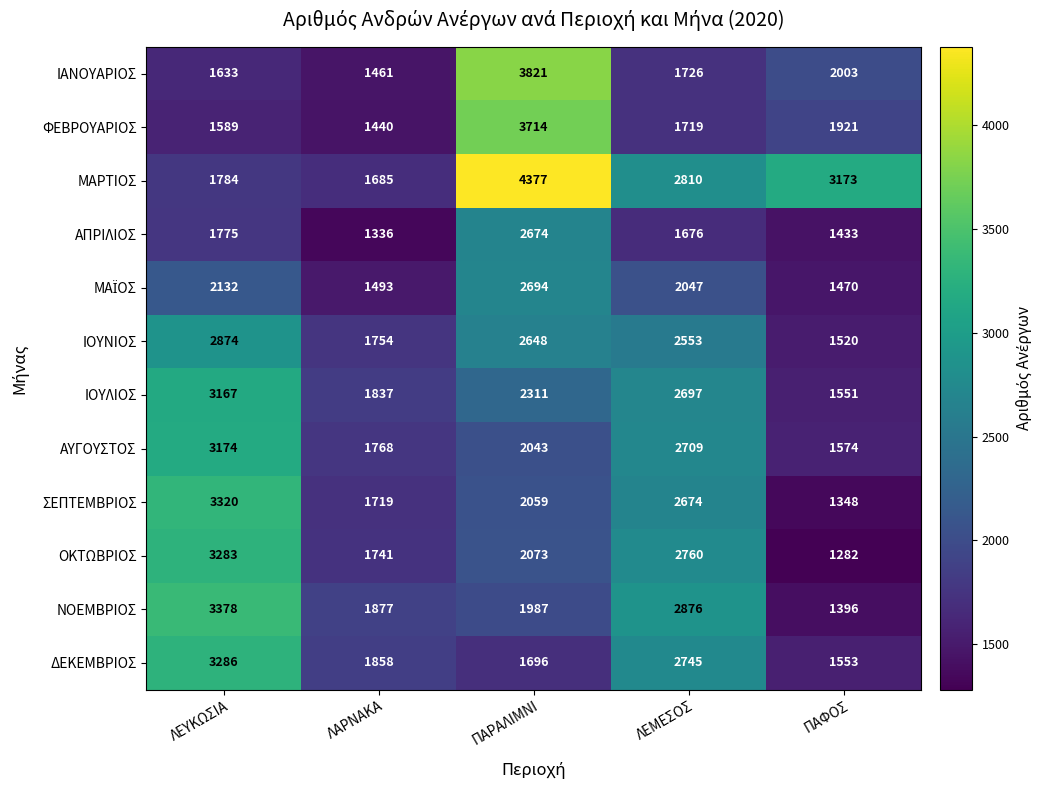

Is it true that ΜΑΡΤΙΟΣ equals 4377 at ΠΑΡΑΛΙΜΝΙ?

True